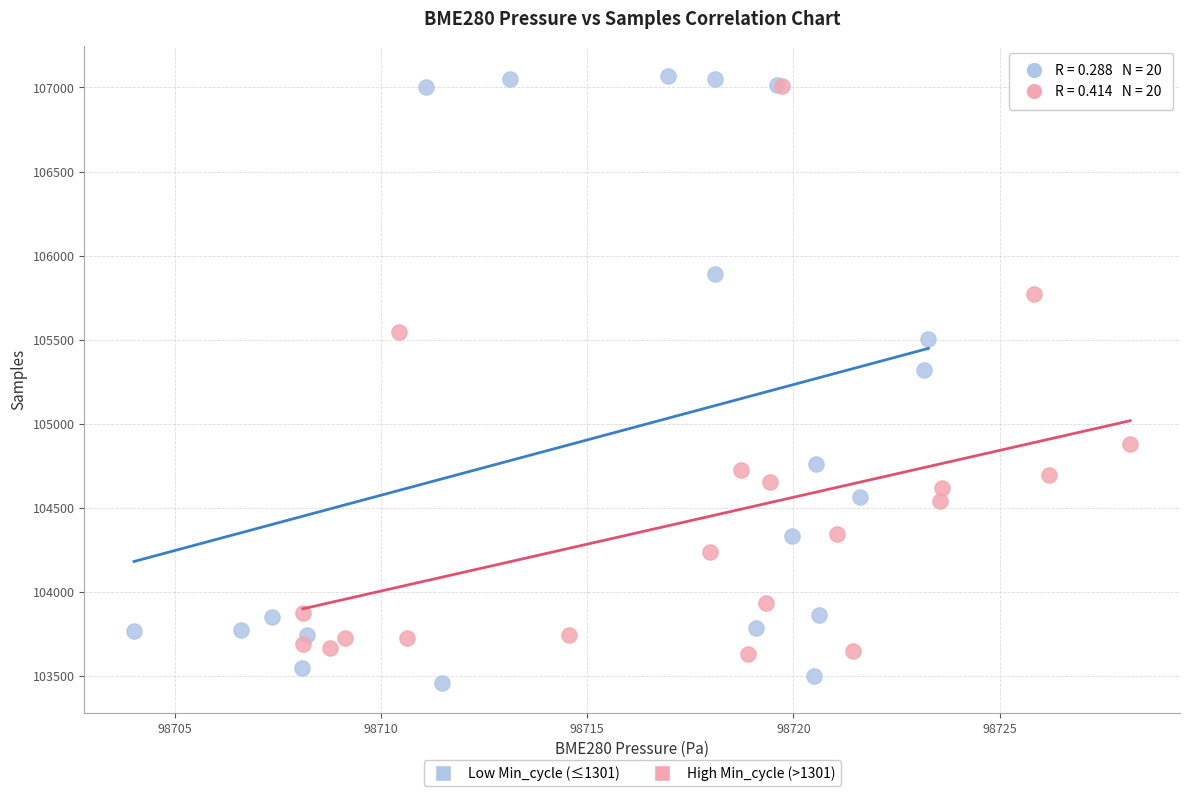

Which series reaches the minimum Y coordinate?

Low Min_cycle (≤1301)